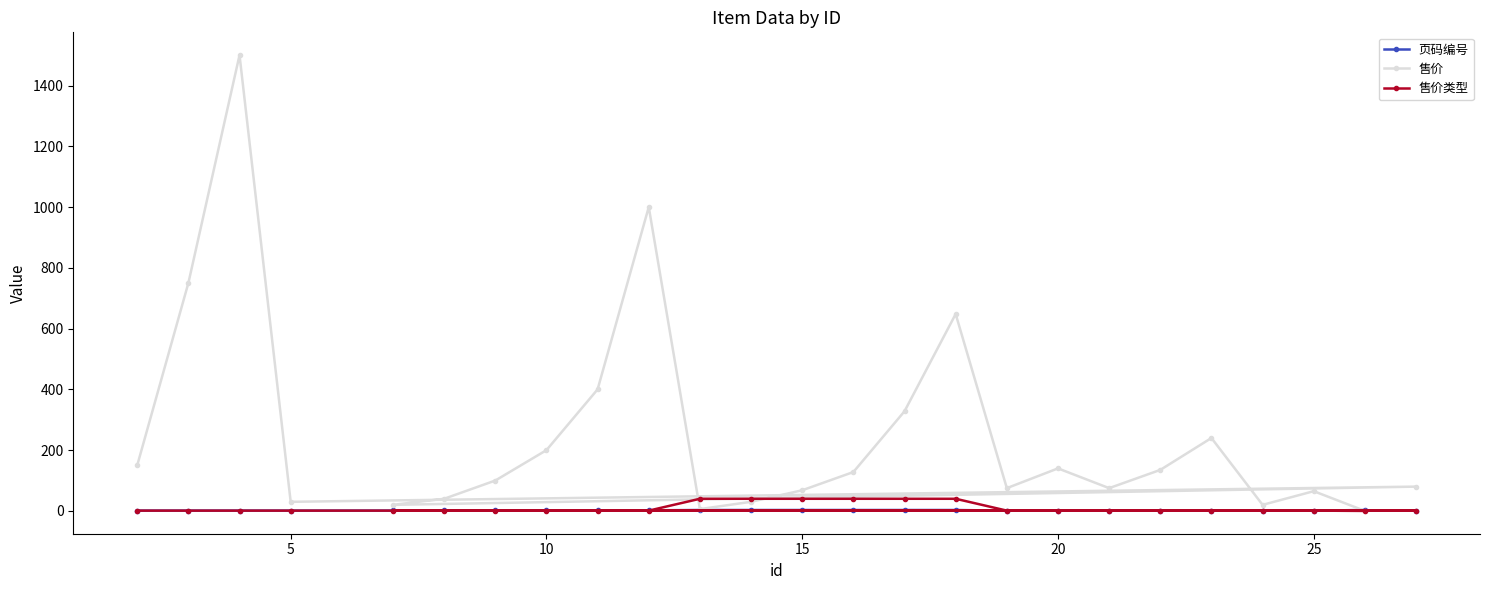

The 售价 series shows 14 at 15. True or false?

False